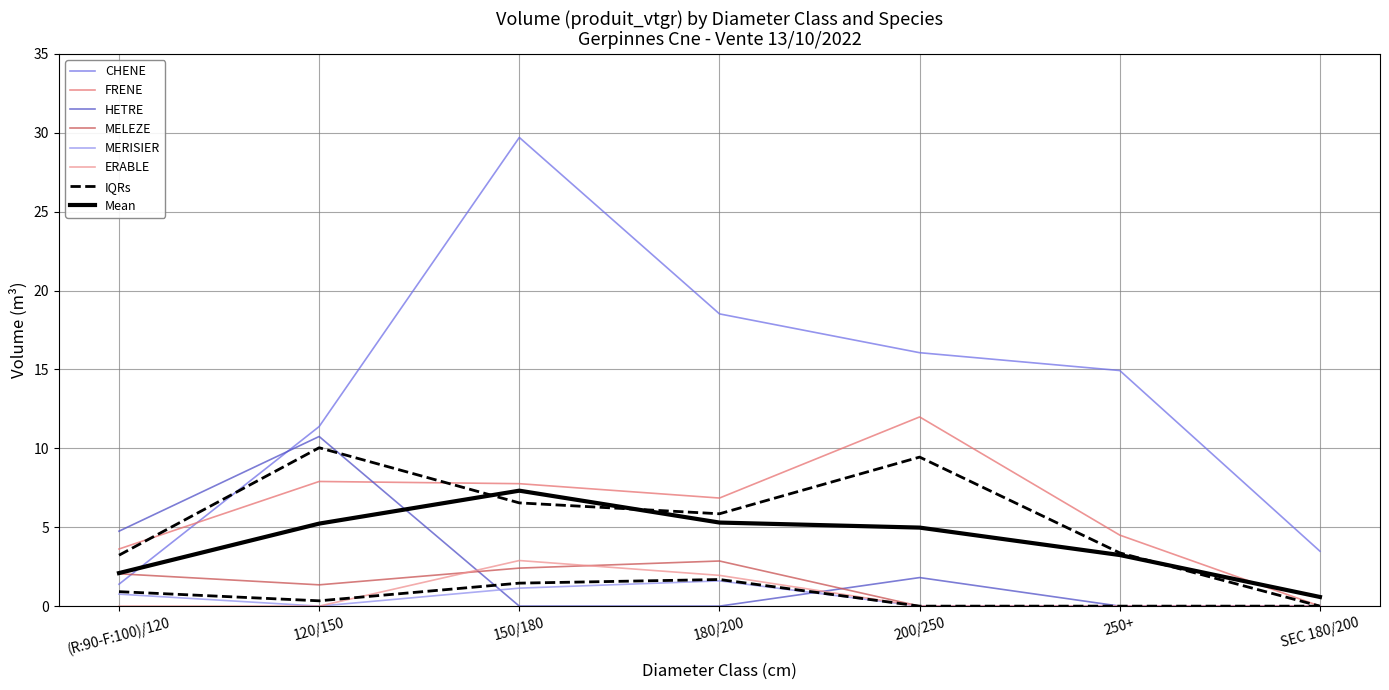

What is the label of the 1st point from the right?

SEC 180/200